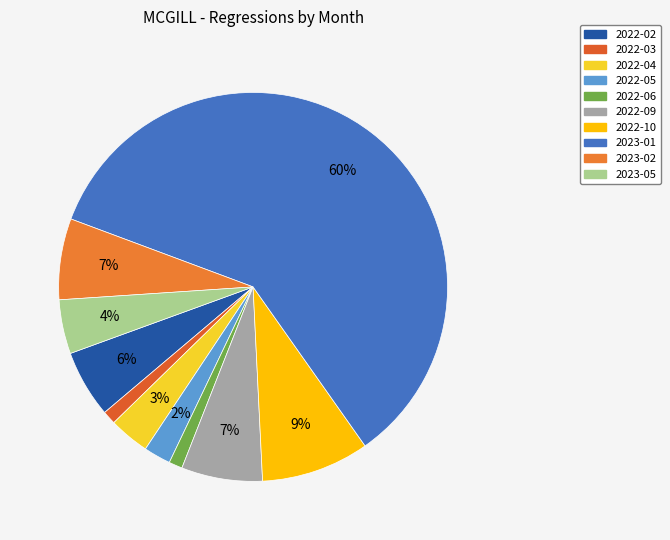

To the nearest percent, what percentage of the pie is 2023-05?

4%